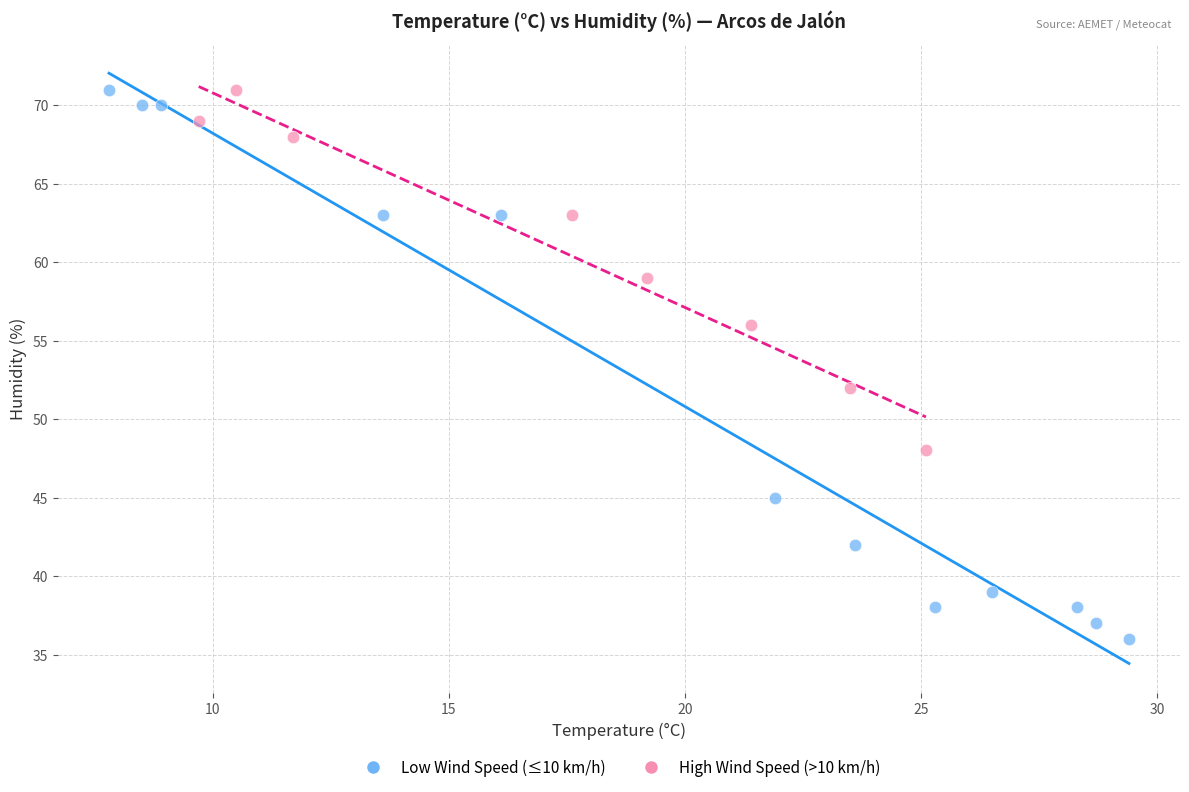

Which series has the widest spread of Y values?

Low Wind Speed (≤10 km/h)